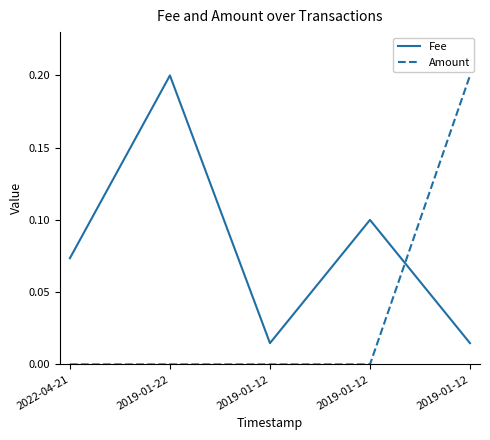

True or false: Amount has more than 1 interior local peaks.

False